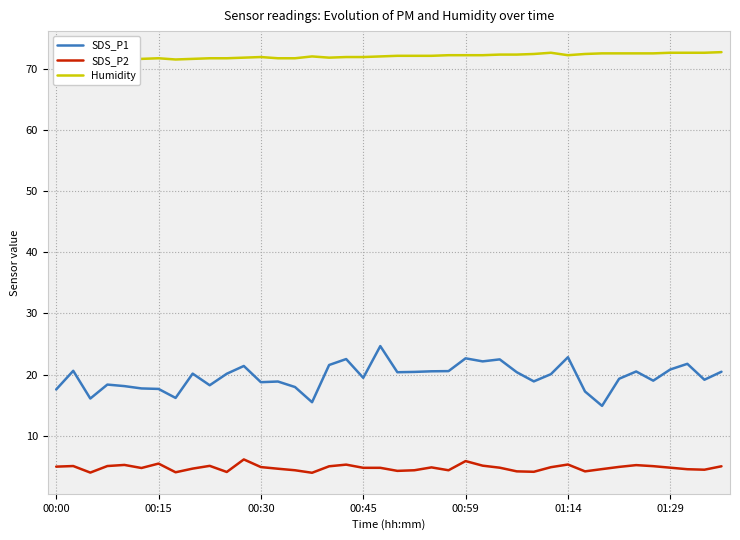

What is the maximum value for SDS_P2?

6.2